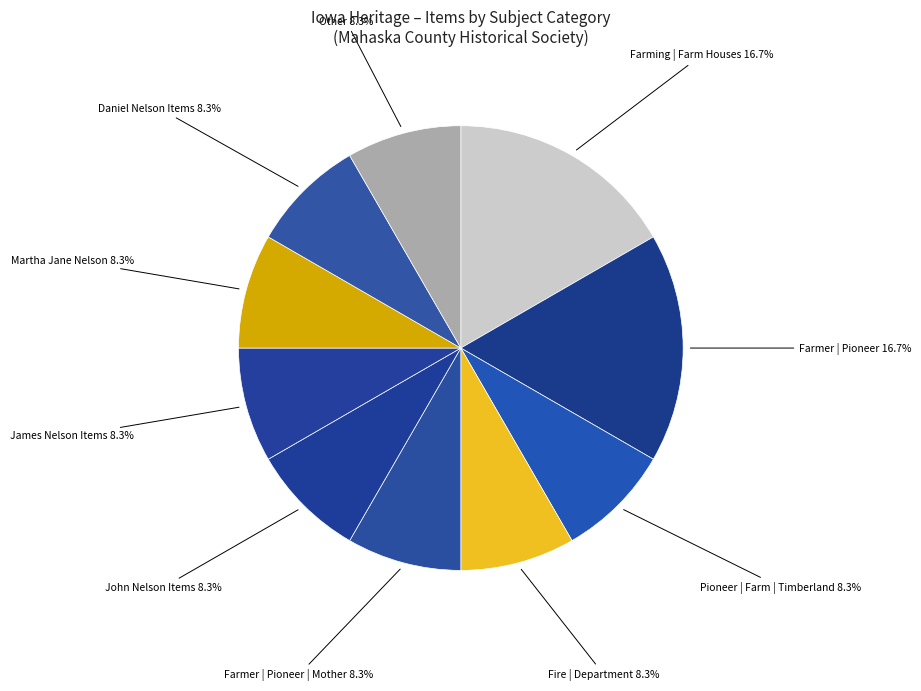

Does Fire | Department represent more than half of the total?

No